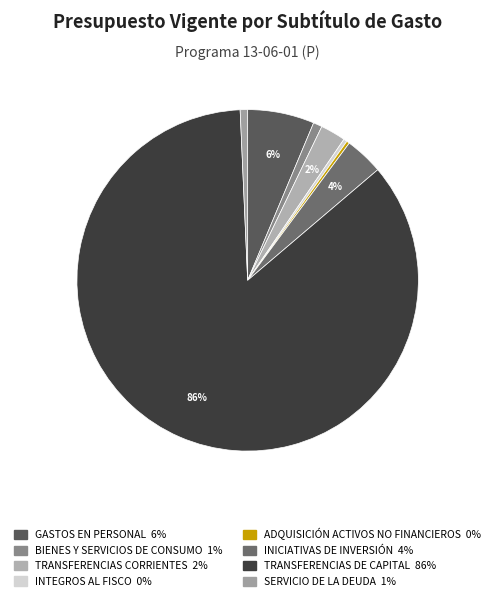

How many segments does this pie chart have?

8